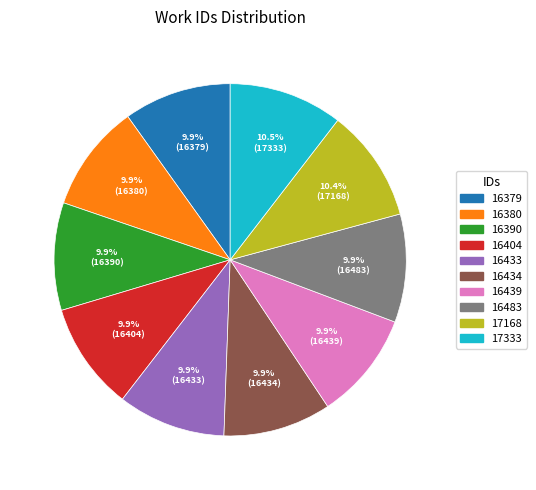

To the nearest percent, what is the average slice percentage?

10%